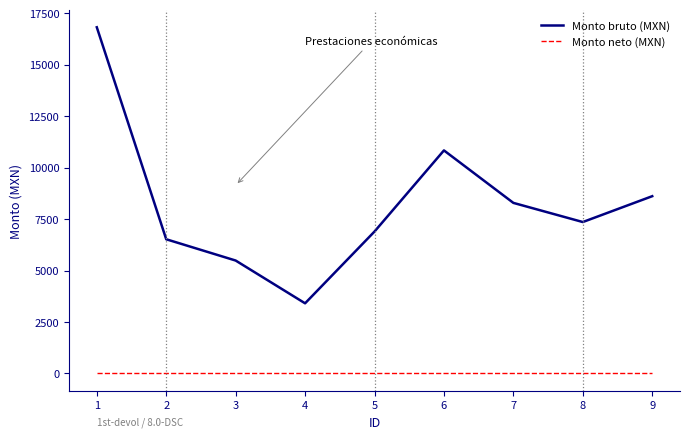

True or false: Monto neto (MXN) has a value of 0.0 at 8.

True